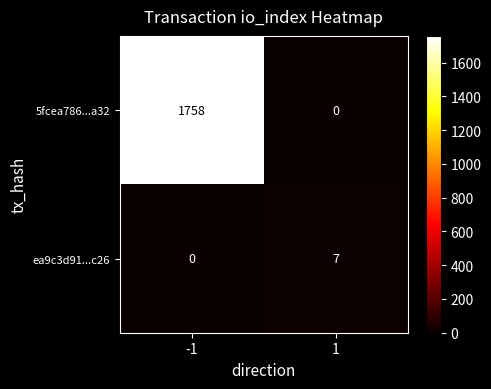

Which category has the highest value across all series?

-1